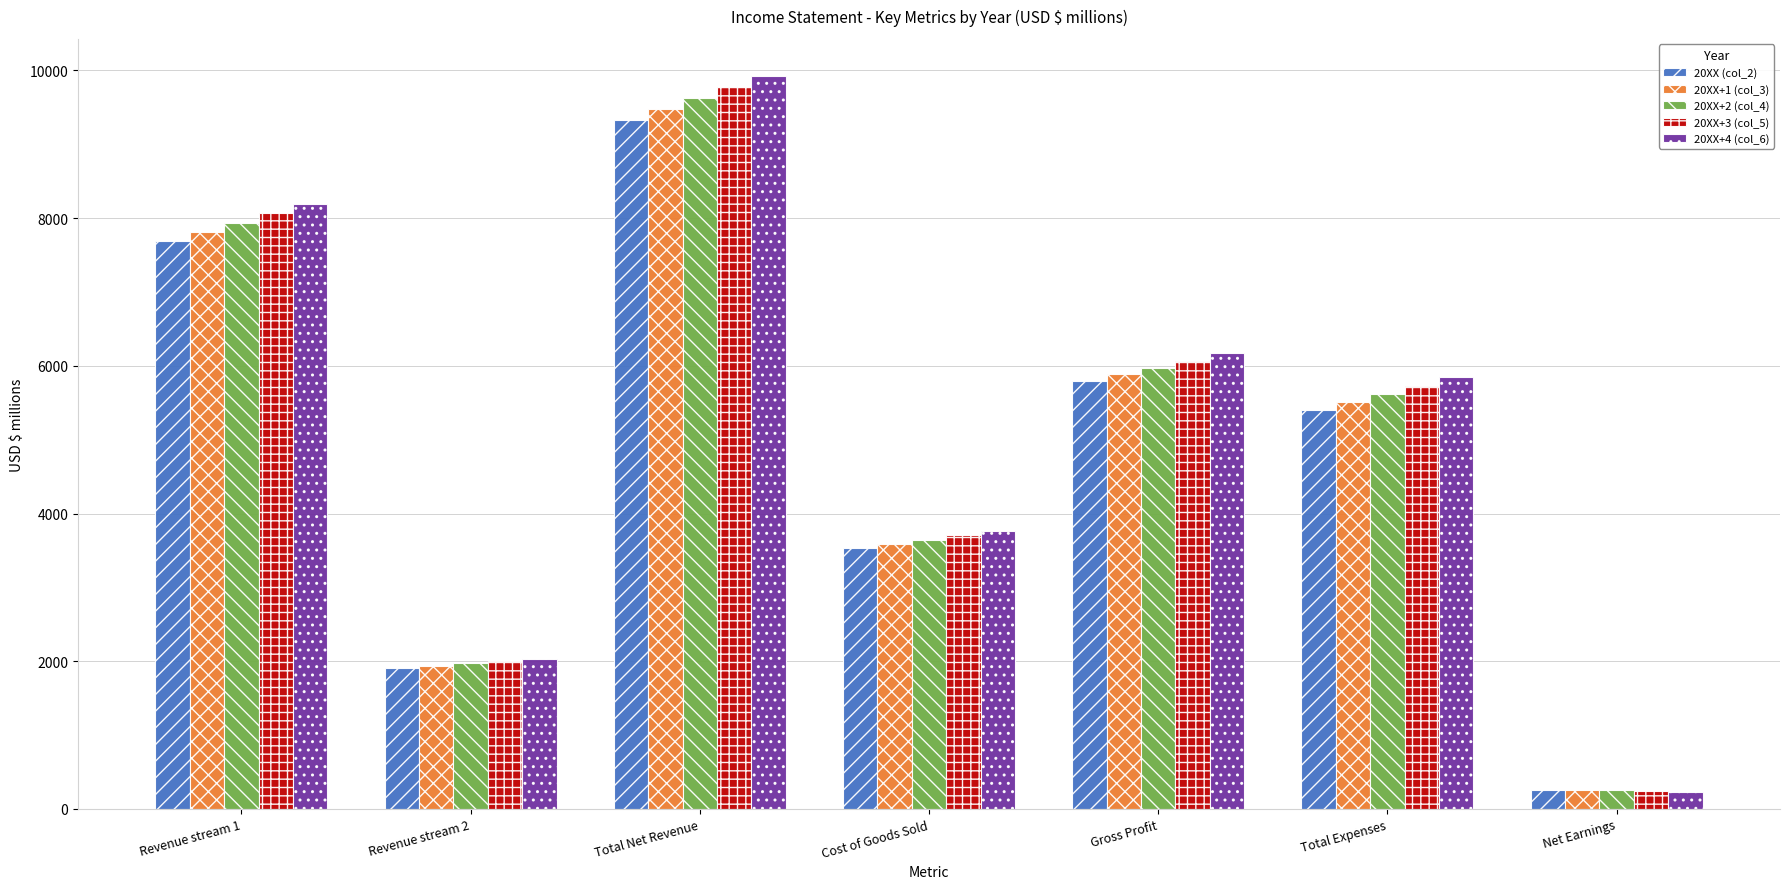

How many bars are there in each group?

5